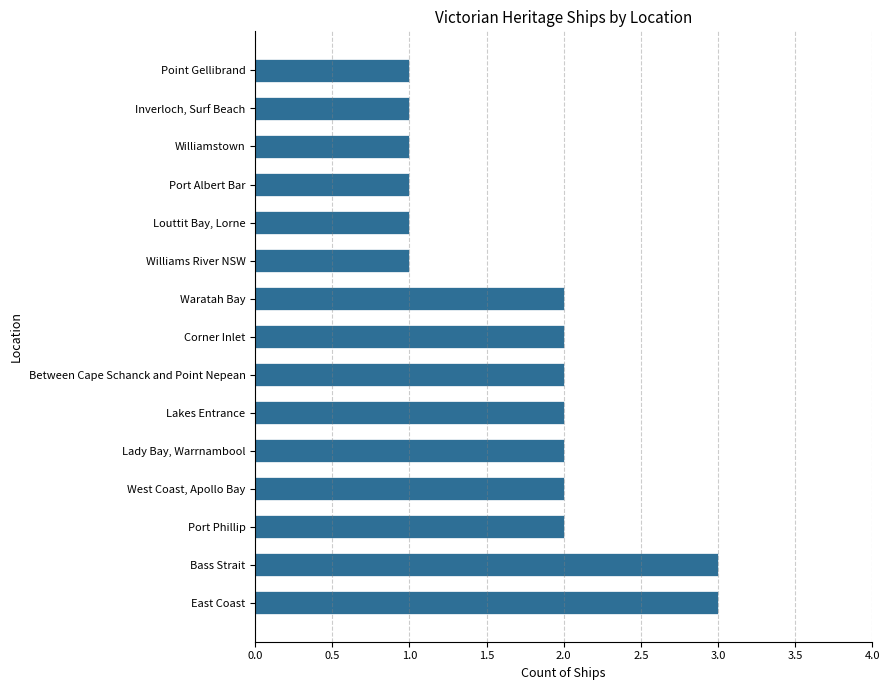

Are the bars grouped side by side (vs. stacked)?

No